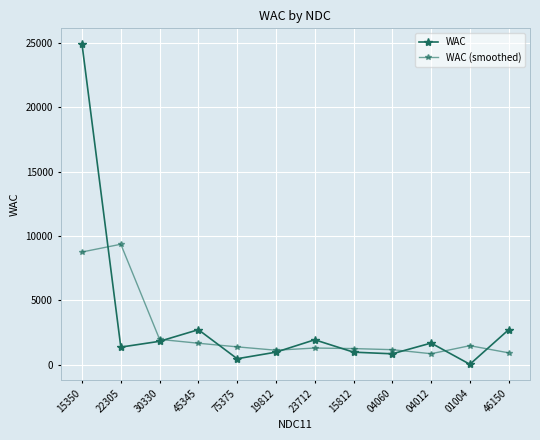

Reading right to left, what are all the values shown in this chart?

WAC: 2710.1	19.6	1669.9	835.0	962.6	1925.3	962.6	451.7	2710.1	1806.8	1355.1	24891.7
WAC (smoothed): 909.9	1466.6	841.5	1155.8	1241.0	1283.5	1113.2	1374.8	1656.2	1957.3	9351.2	8748.9